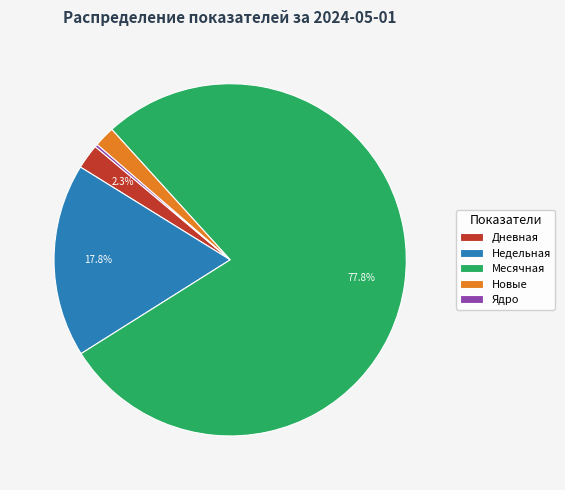

To the nearest percent, what portion does Новые represent?

2%